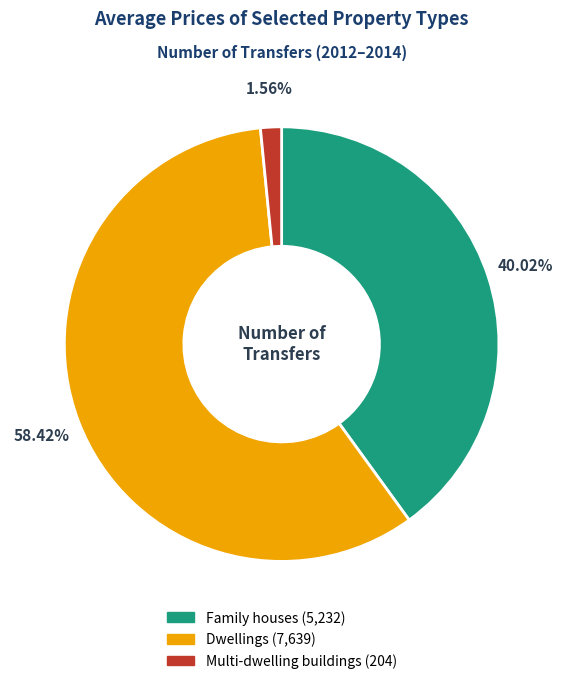

To the nearest percent, what is the difference between the largest and smallest slice percentages?

57%